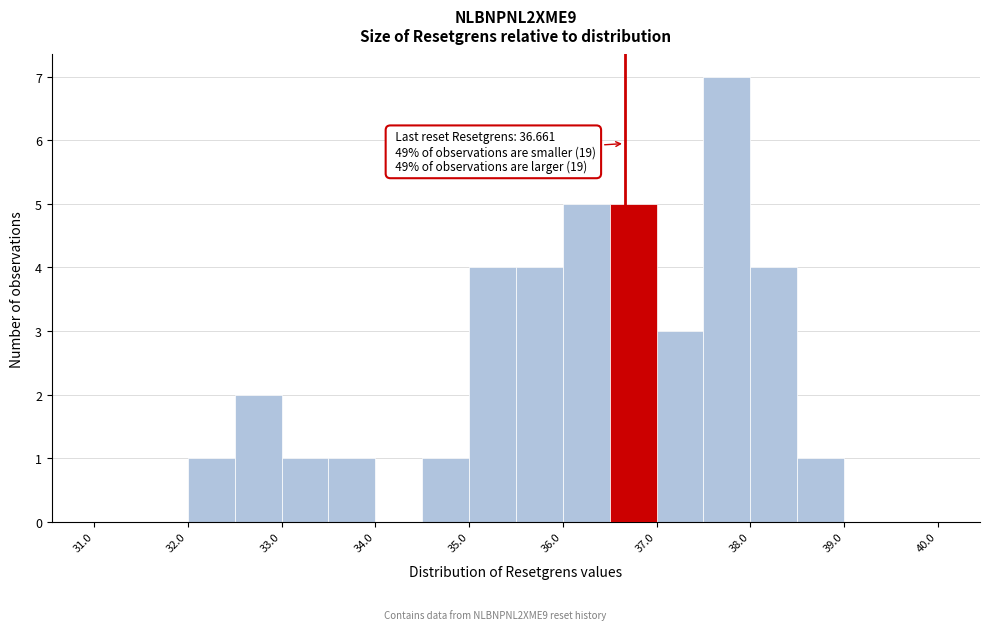

Over which range of the x-axis is the bar tallest?

37.5 to 38.0